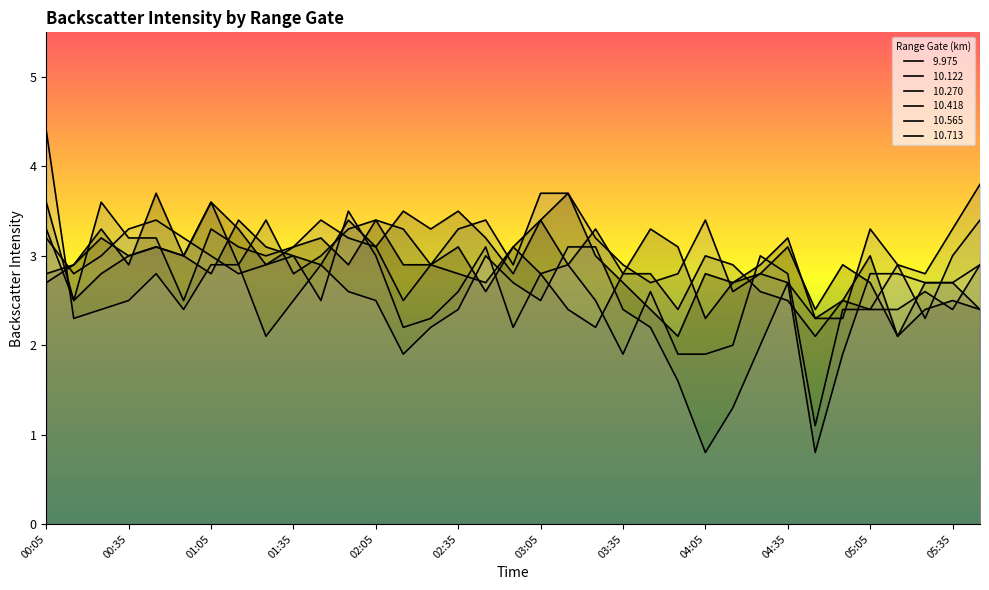

Rank the categories by  10.270 value from highest to lowest.

00:05, 01:05, 01:25, 02:05, 01:55, 02:15, 00:45, 02:55, 00:35, 00:55, 01:45, 04:05, 01:15, 02:25, 04:15, 05:45, 00:25, 01:35, 02:35, 03:05, 03:35, 03:45, 02:45, 04:25, 05:25, 00:15, 04:35, 04:55, 03:15, 03:55, 05:05, 05:15, 05:35, 03:25, 04:45